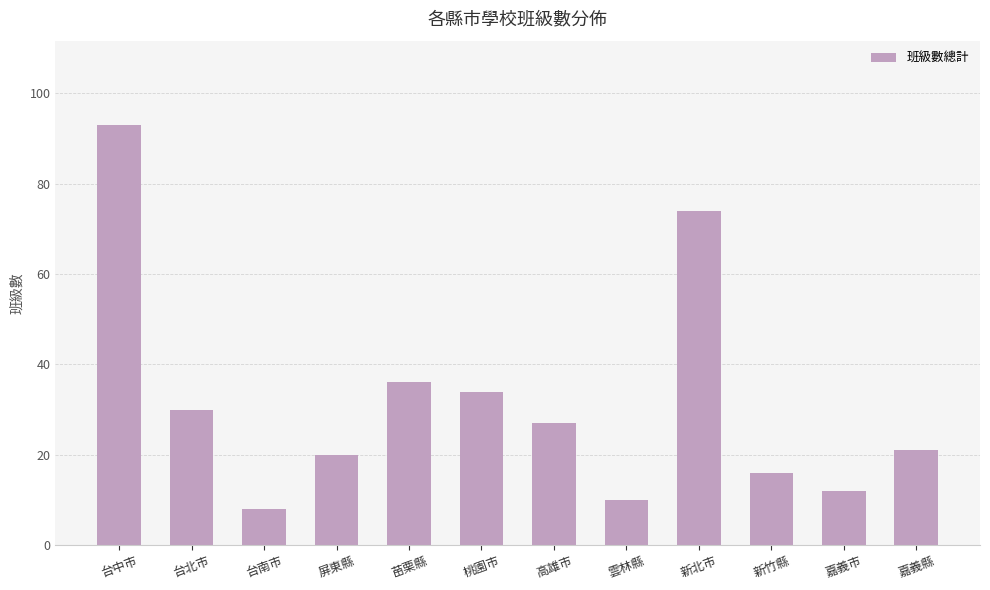

What is the approximate value at 新北市, to the nearest 10?

70